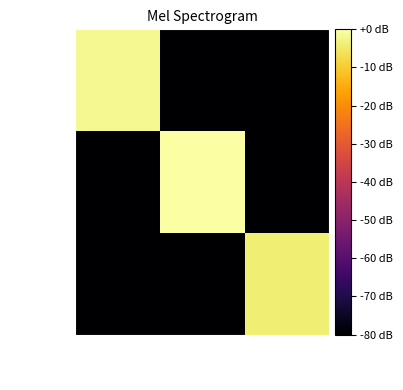

Between Ordinary Payment and MultiOutSame Payment, which is larger?

MultiOutSame Payment